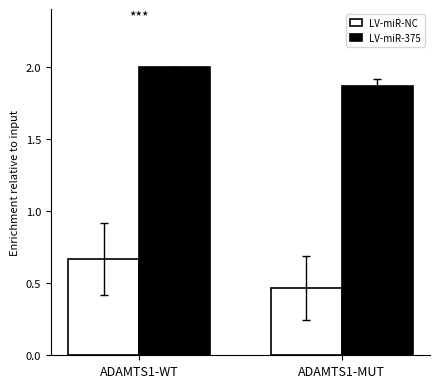

Which series has the largest total across all categories?

LV-miR-375